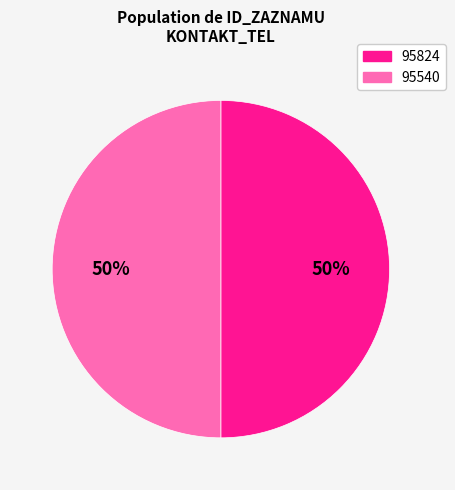

Is it true that 95540 is 41% of the pie?

False